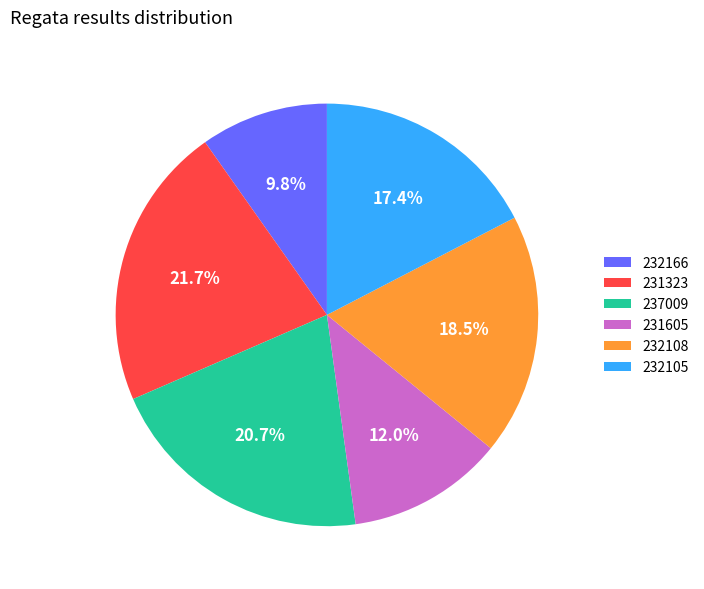

How many segments does this pie chart have?

6